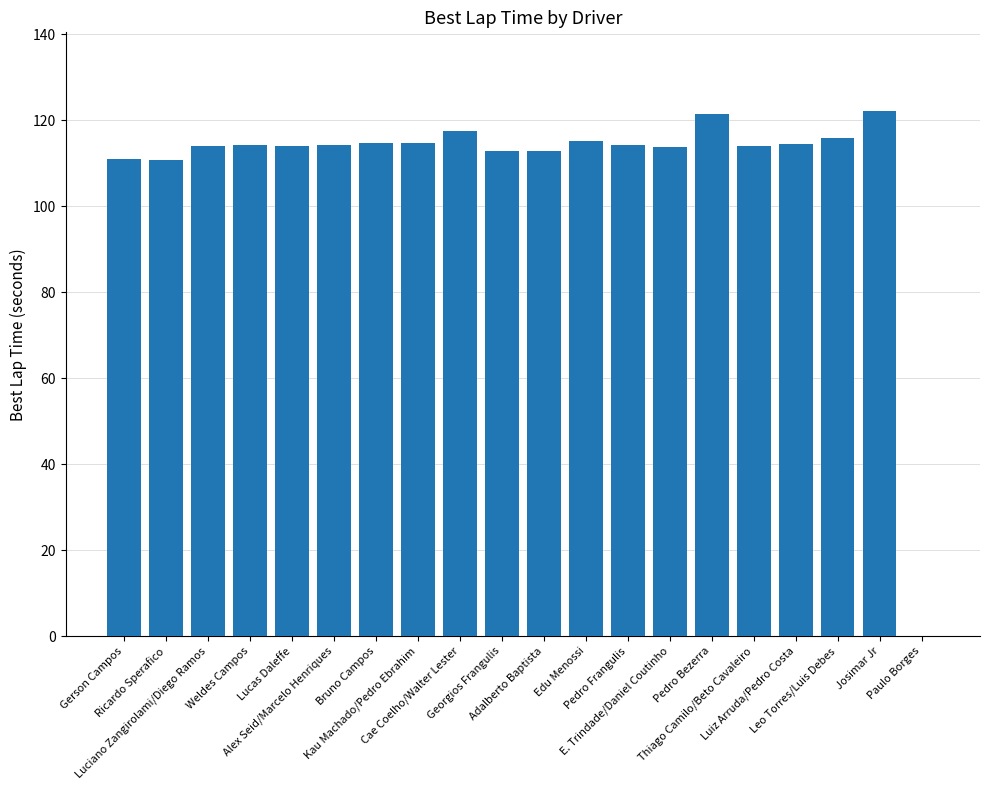

What is the sum of all values?

2181.9